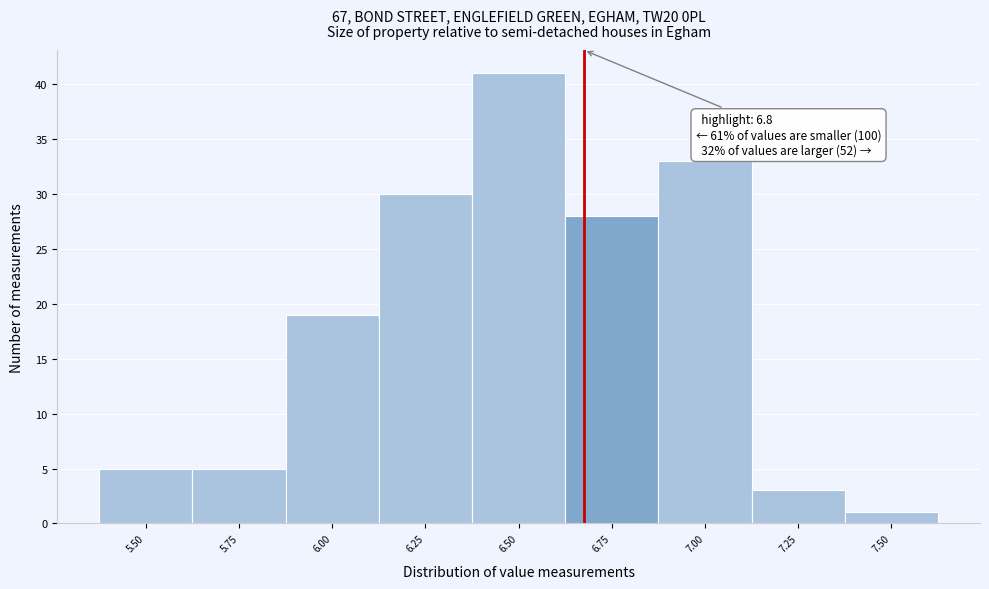

Reading left to right, what are all the values shown in this chart?

5.50=5	5.75=5	6.00=19	6.25=30	6.50=41	6.75=28	7.00=33	7.25=3	7.50=1